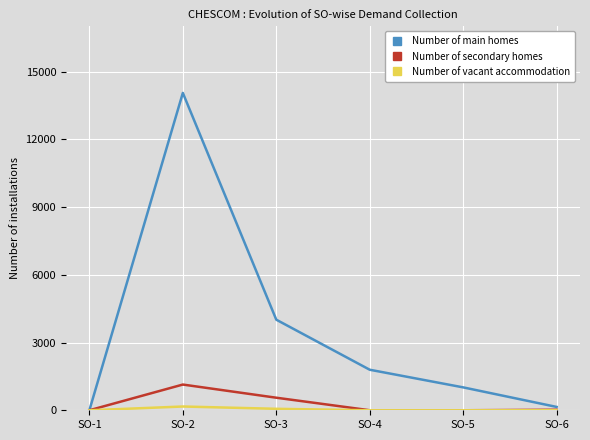

How many lines are shown in the chart?

3